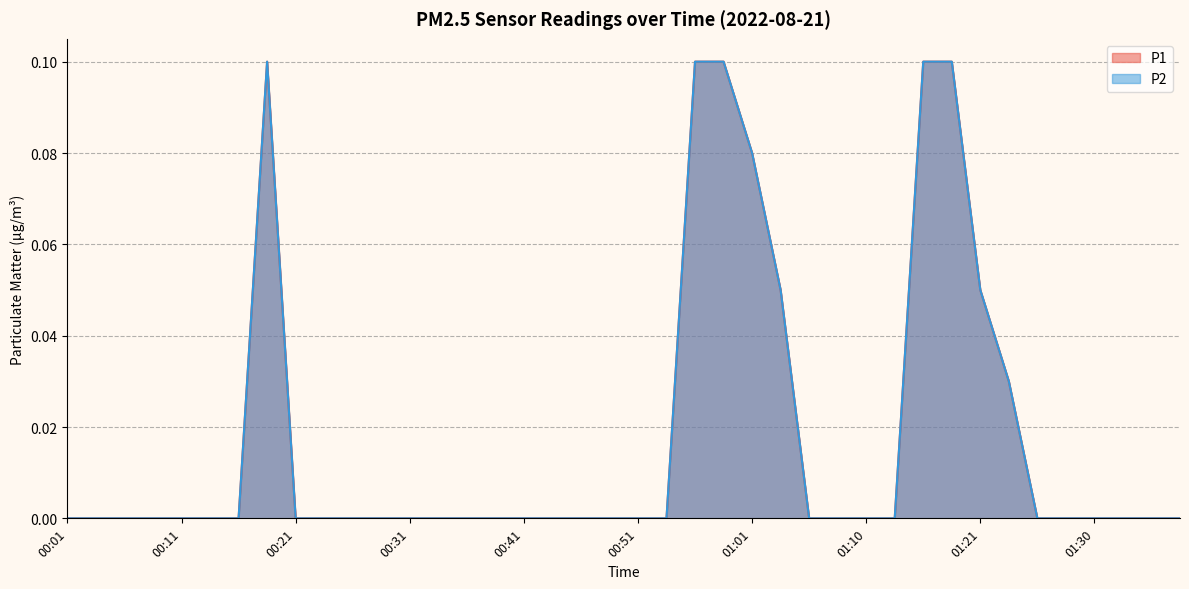

True or false: P2 has a value of 0.1 at 00:18.

True